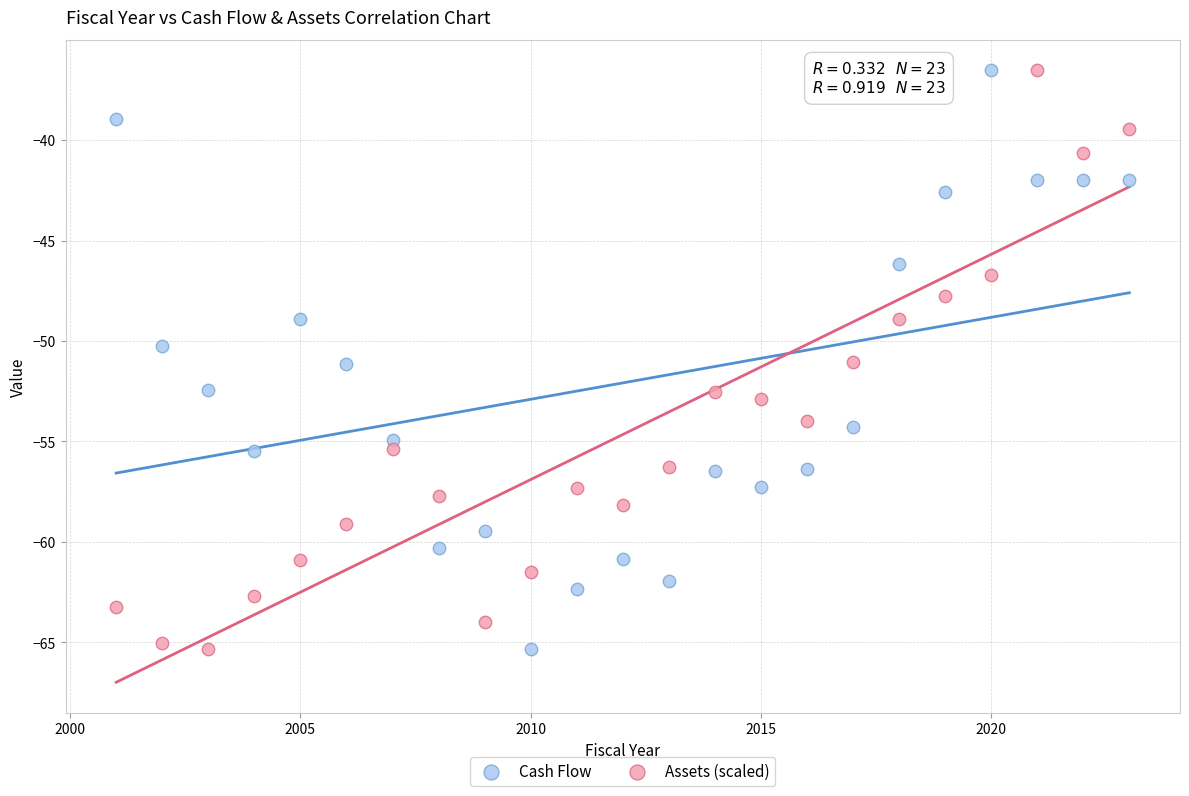

What is the X range (max minus min) for the scatter plot?

22.0